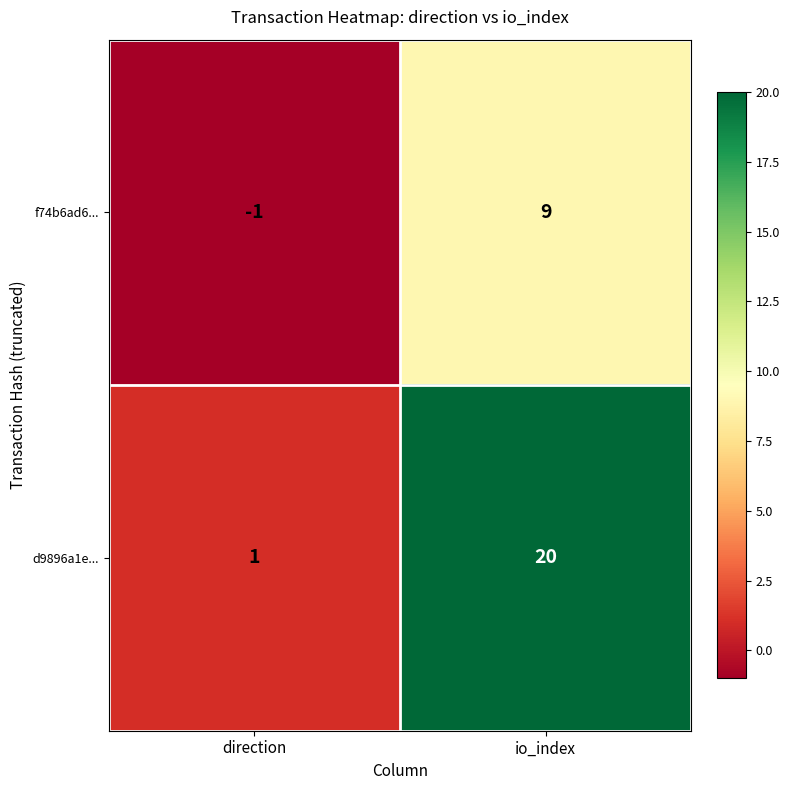

Rank the series at direction from highest to lowest value.

d9896a1e..., f74b6ad6...